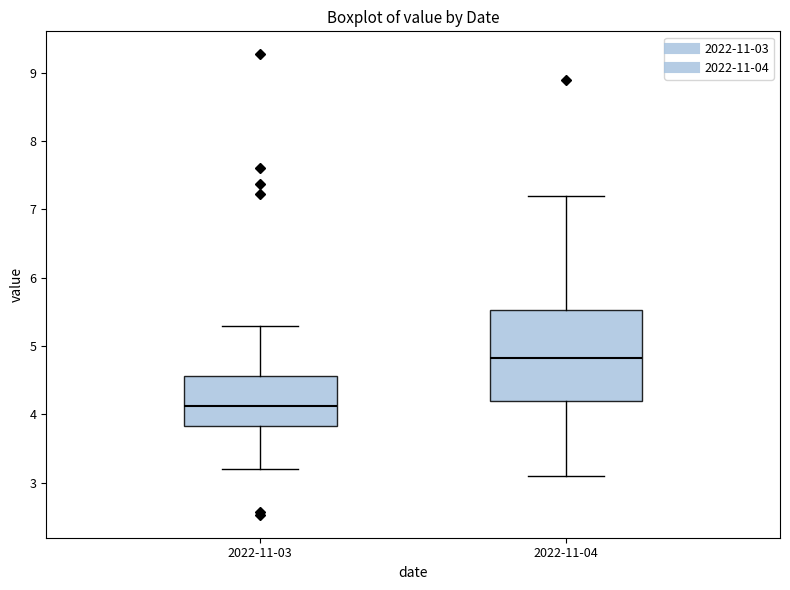

Which box's median line is the highest?

2022-11-04